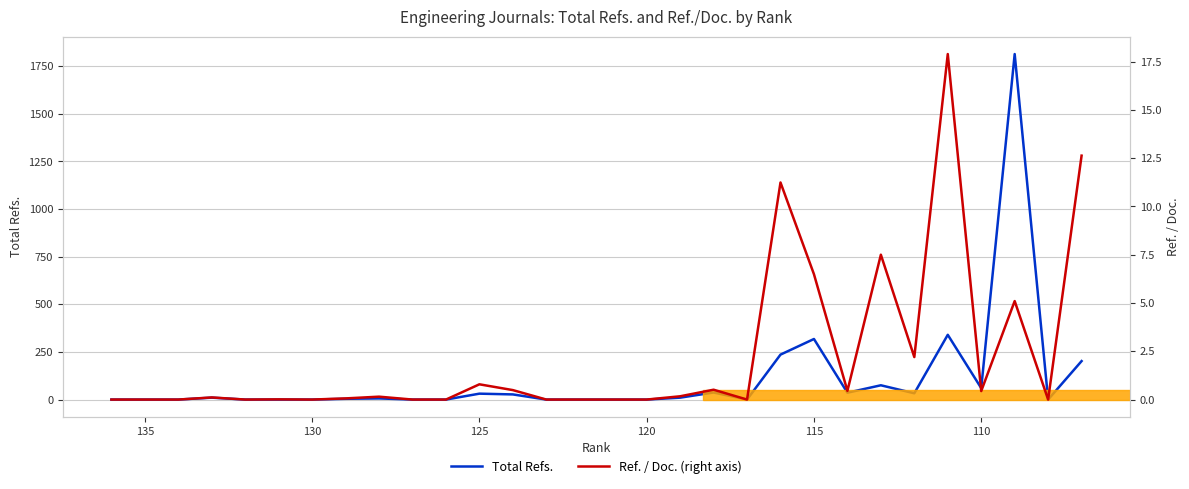

True or false: Ref. / Doc. (right axis) and Total Refs. intersect in this chart.

False